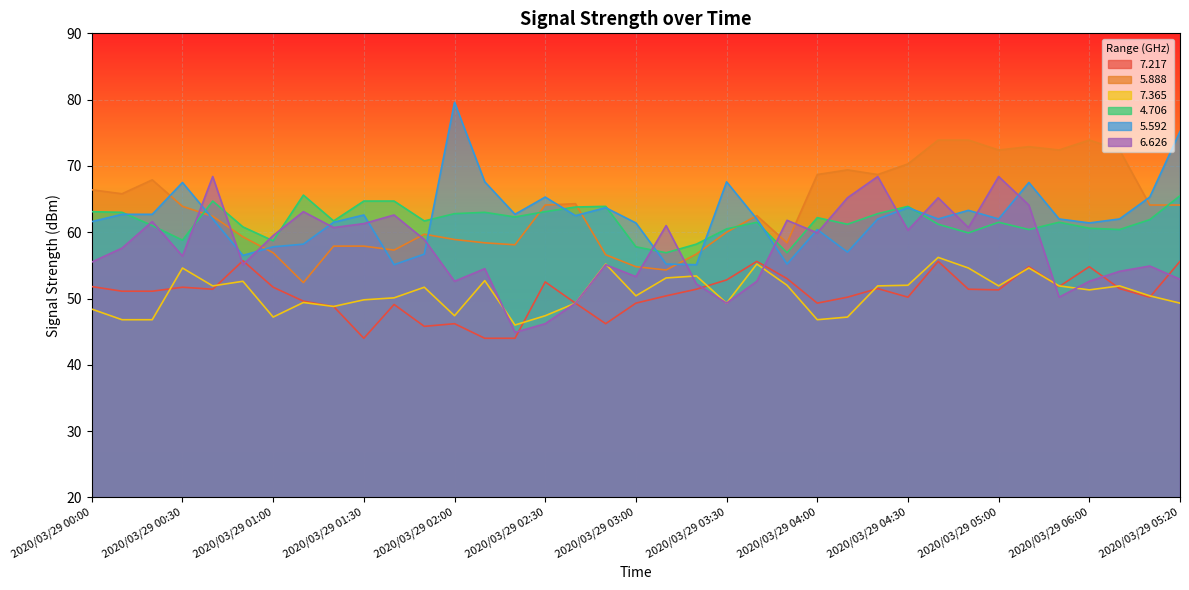

What is the lowest value of the   5.592 series?

55.1